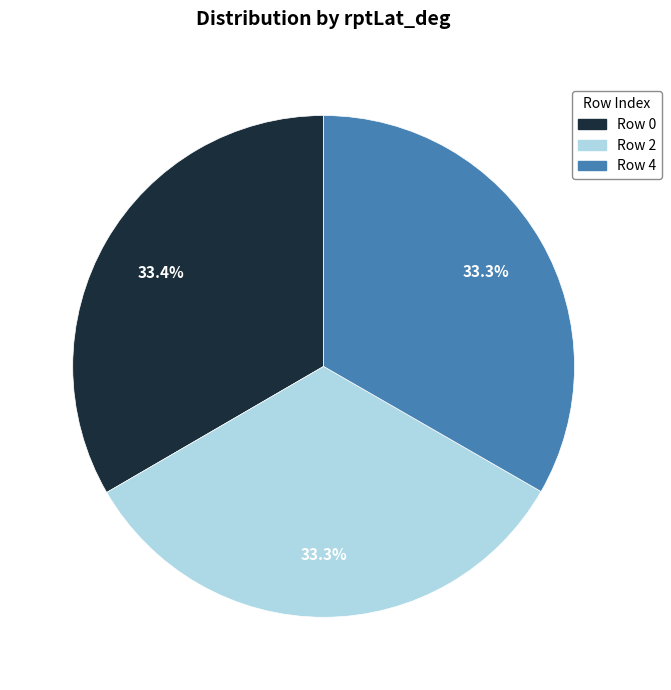

True or false: Row 0 accounts for 41% of the total.

False